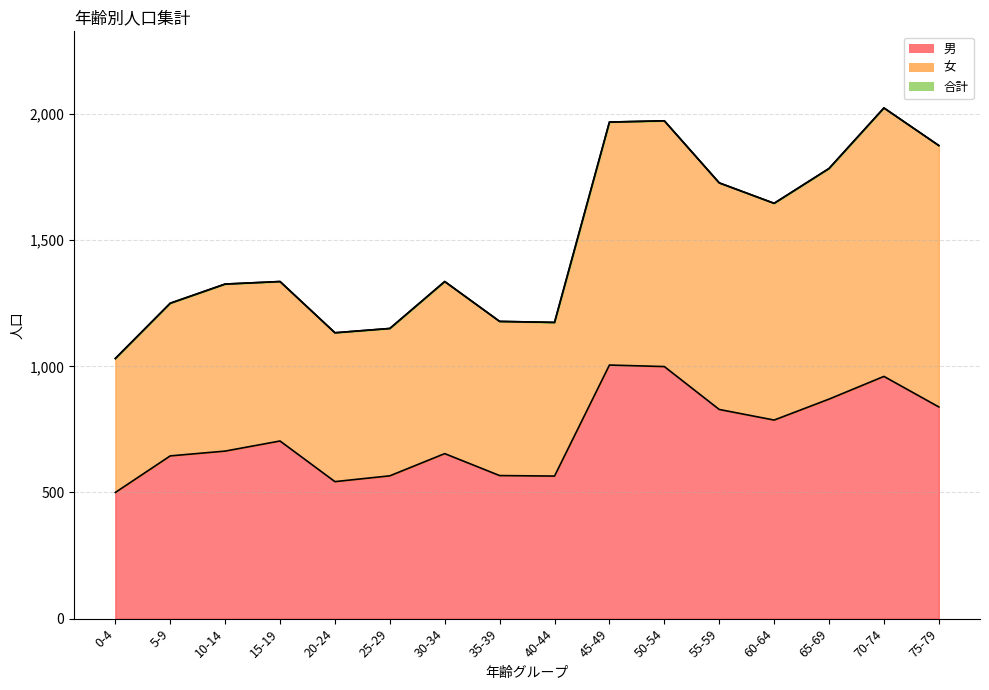

Which series changed the most between 45-49 and 50-54?

男